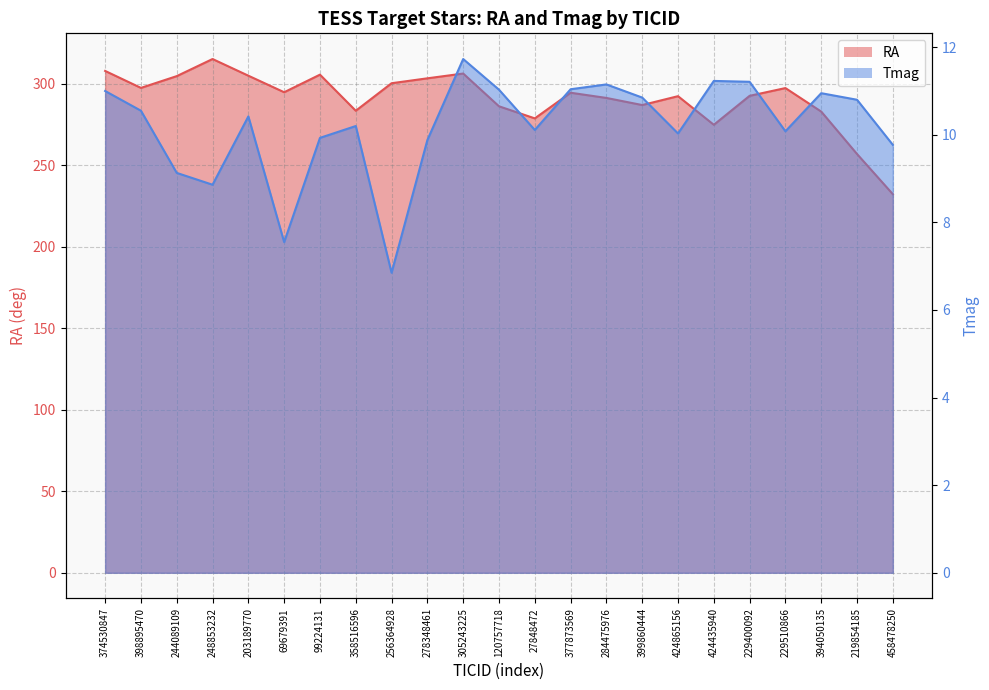

True or false: RA and Tmag cross at least once.

False